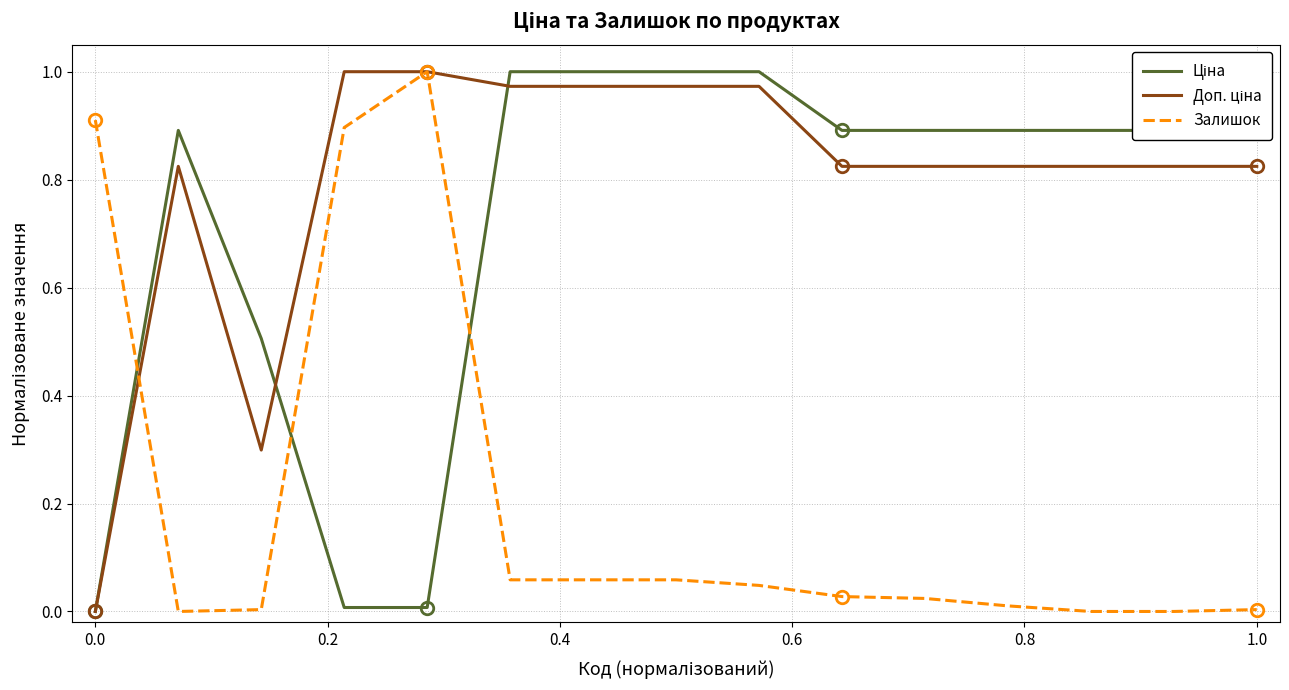

Count the number of data series in this chart.

3